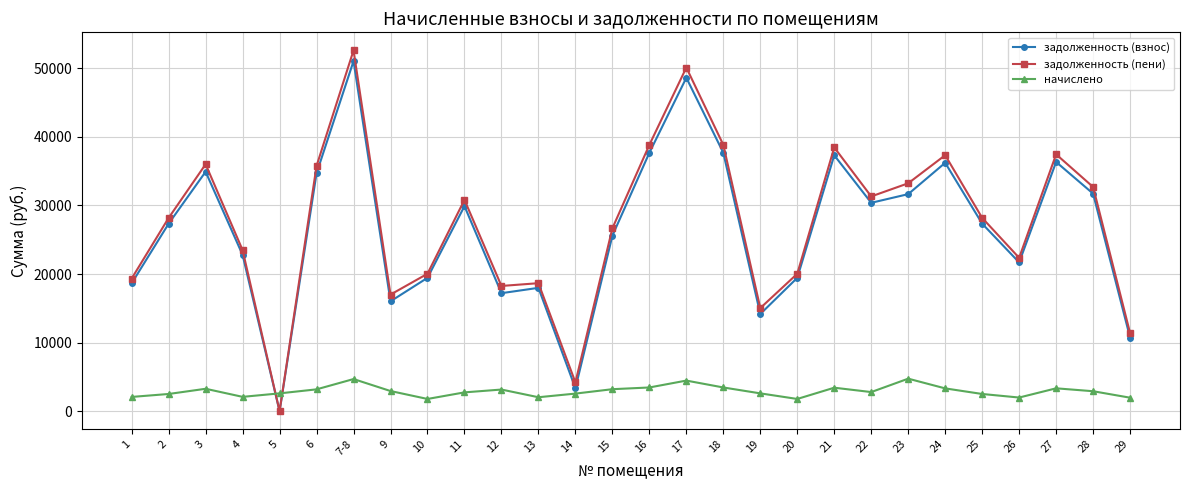

Where does the задолженность (пени) series first go above 28177?

2